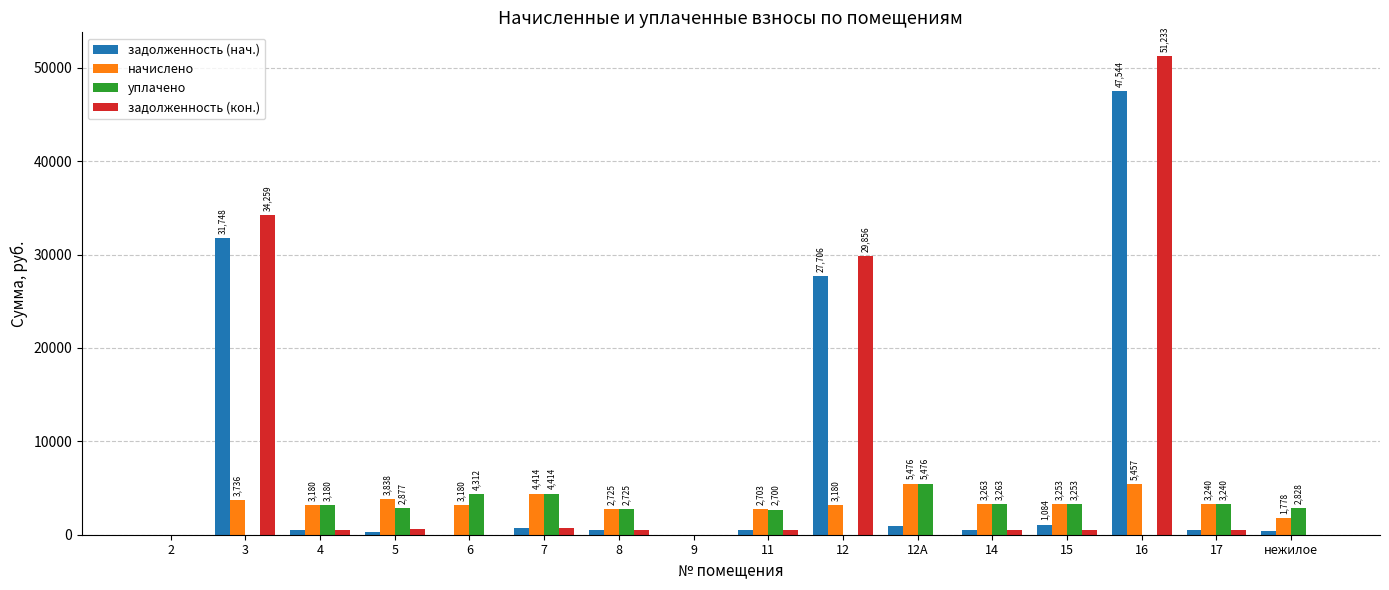

What is the sum of the начислено values at 11 and 4?

5883.0